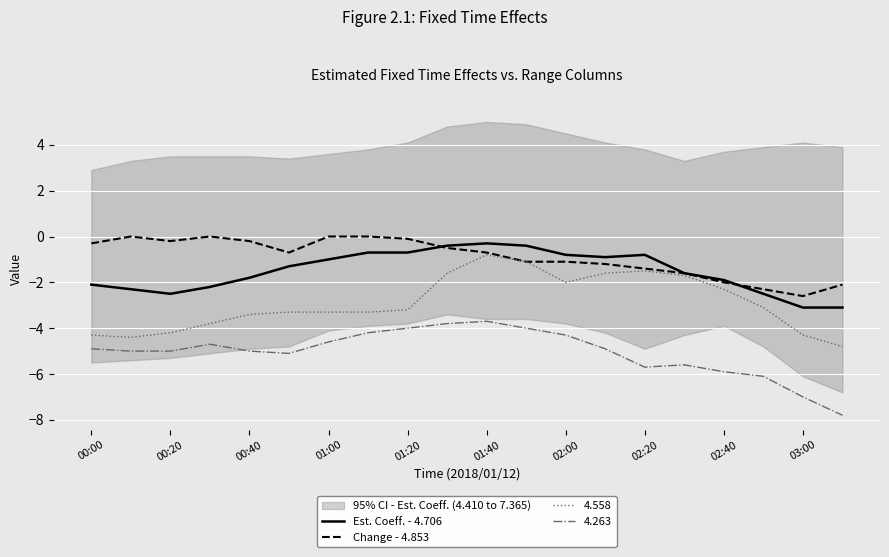

How many lines are shown in the chart?

2